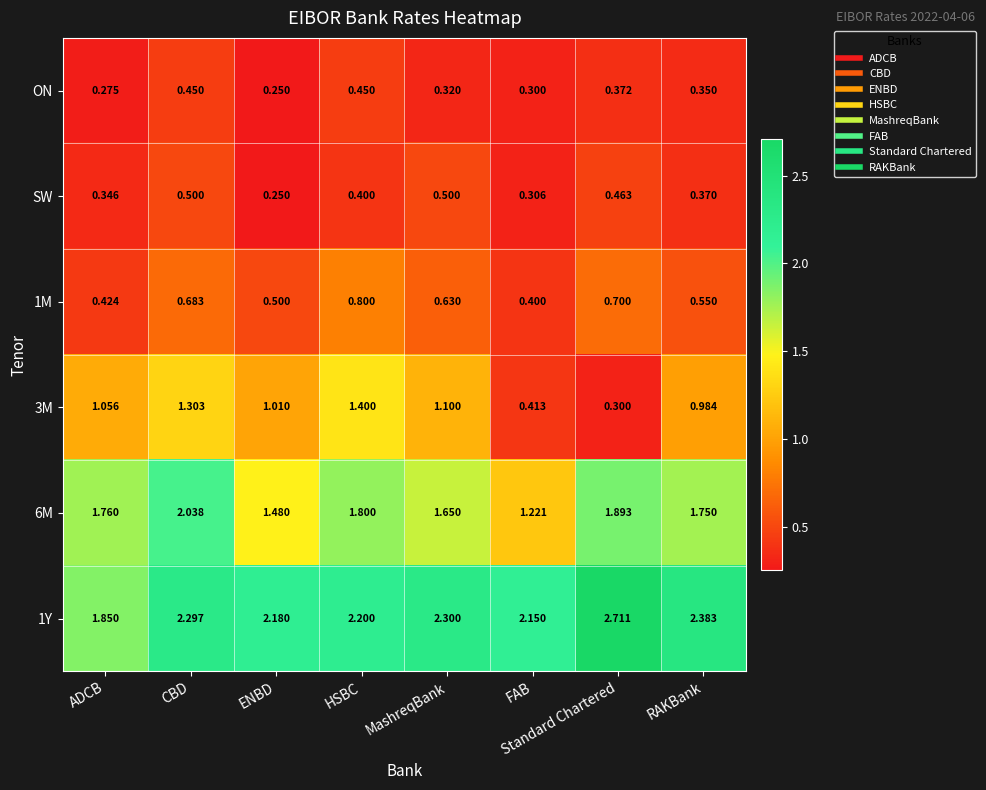

Which category has the lowest value in the ON series?

ENBD